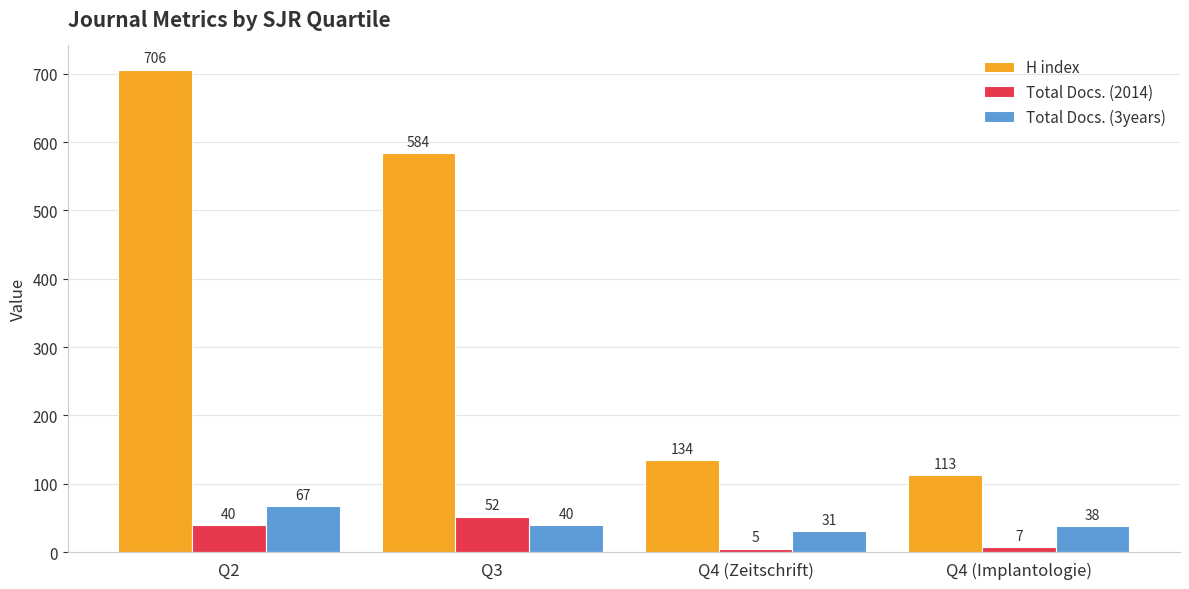

How many categories are shown in the chart?

4